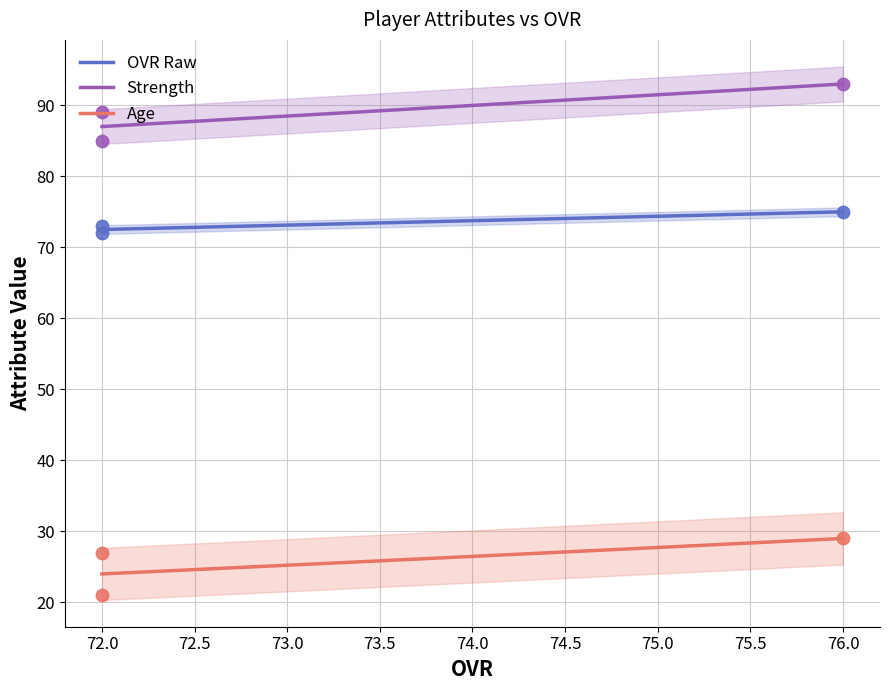

What is the maximum value for OVR Raw?

75.0